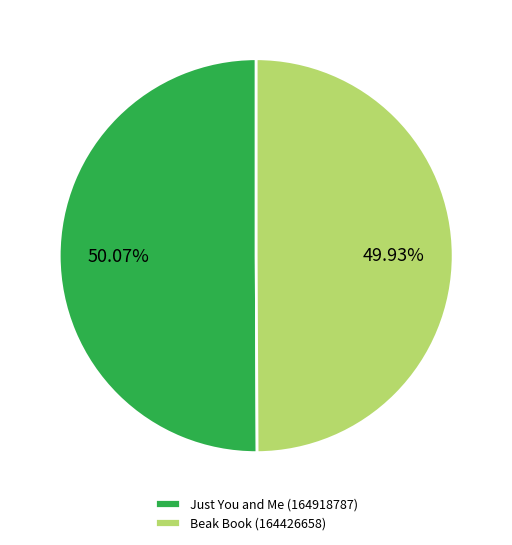

The Just You and Me (164918787) slice represents 42% of the pie. True or false?

False